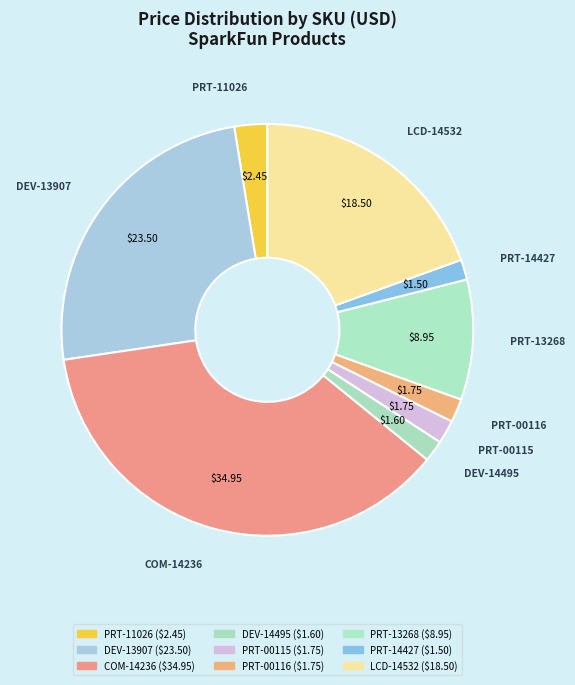

How many slices are in this pie chart?

9